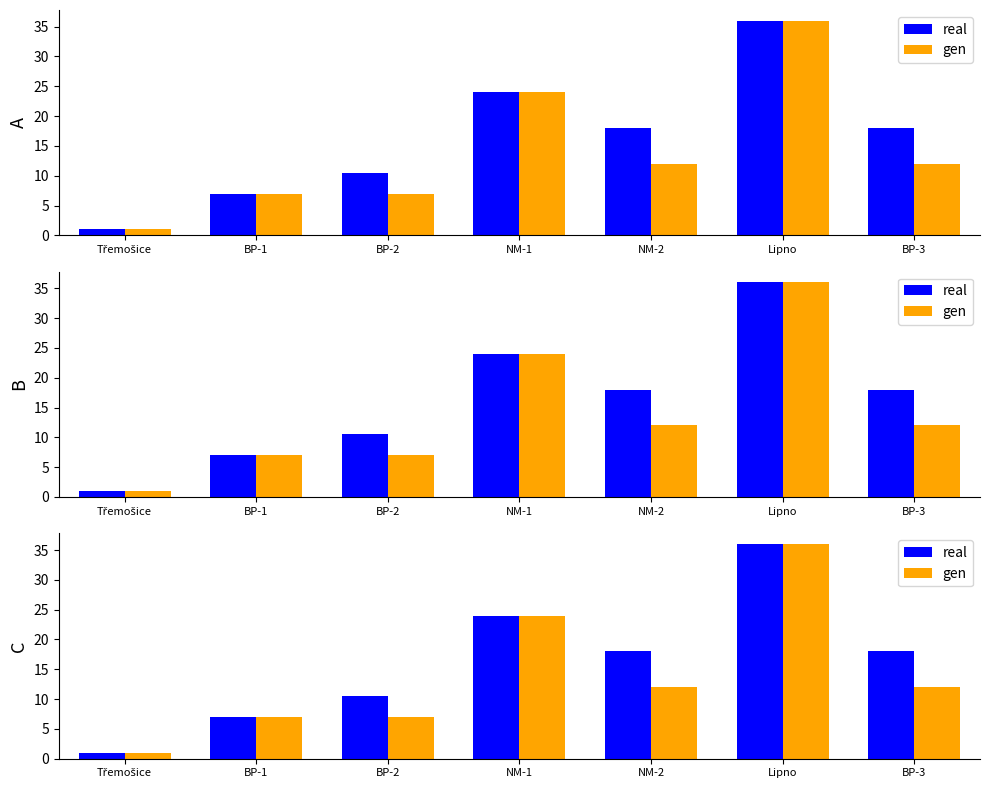

Are the bars grouped side by side (vs. stacked)?

Yes